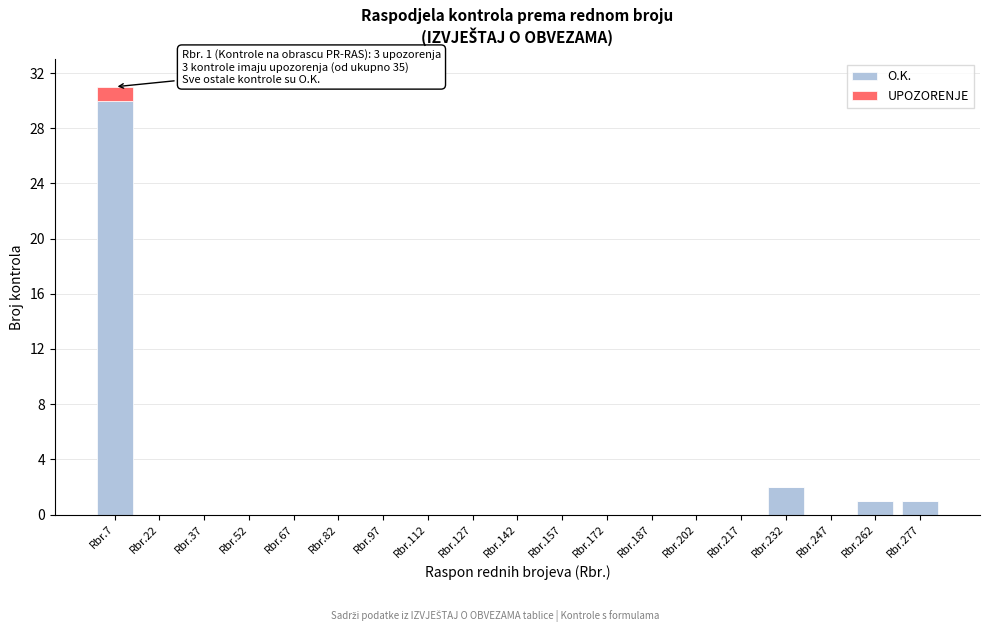

Is it true that O.K. equals -19 at Rbr.97?

False